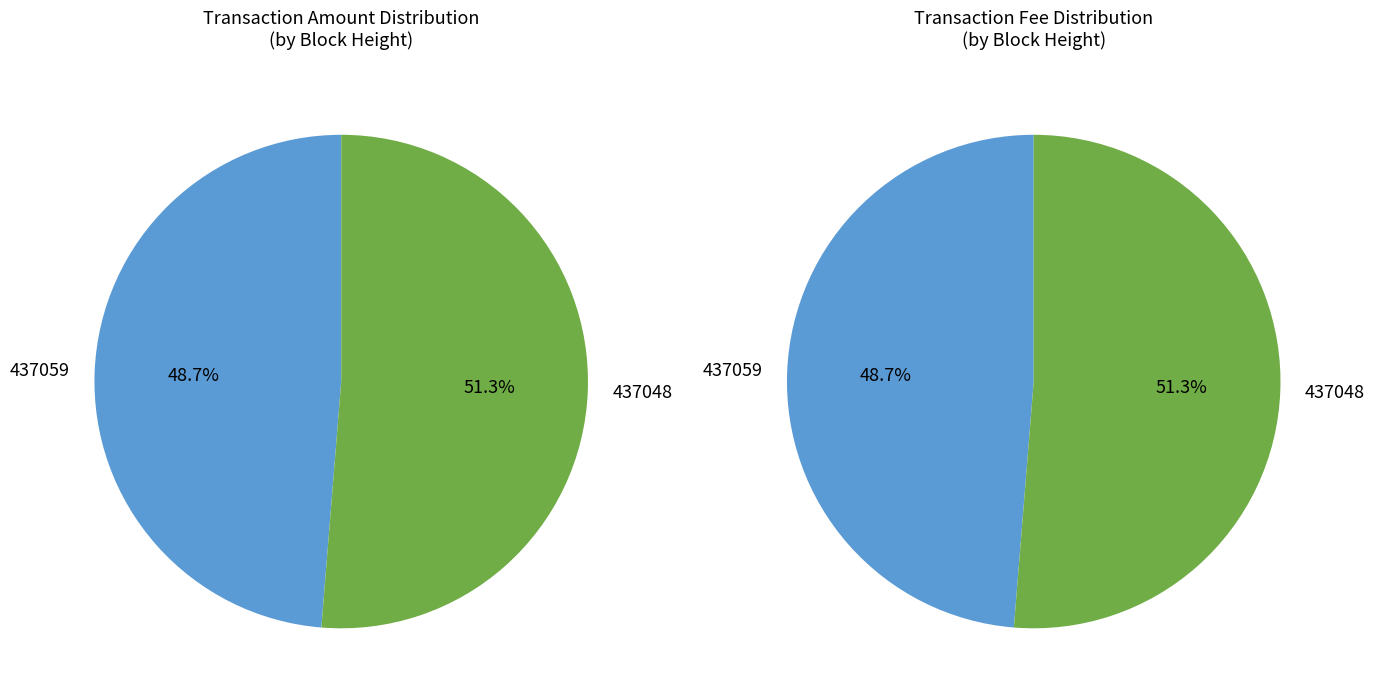

The 437048 slice represents 51% of the pie. True or false?

True